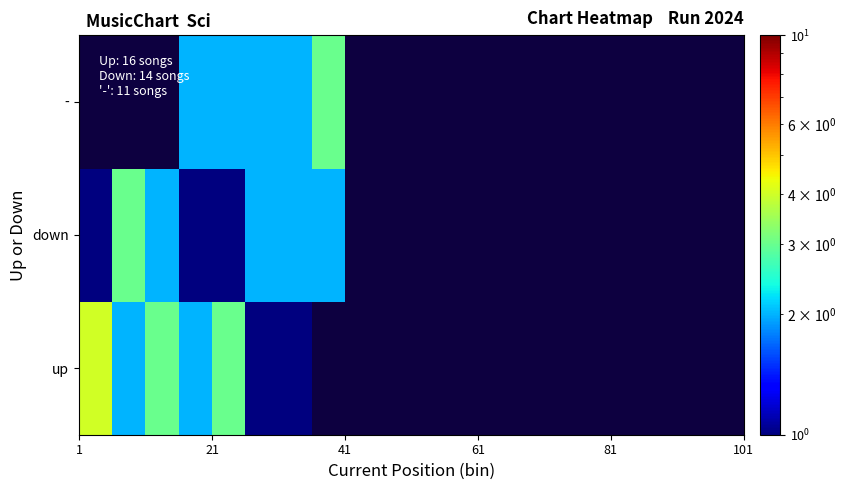

At how many categories does at least one series exceed 2?

5